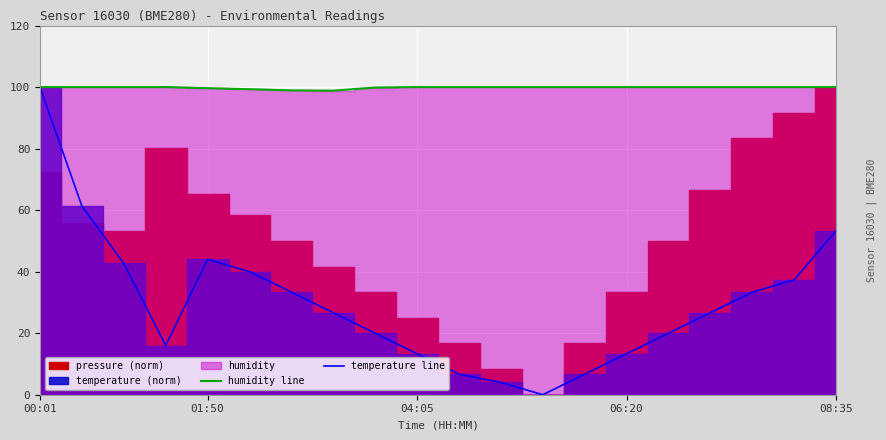

True or false: temperature line and humidity line intersect in this chart.

False